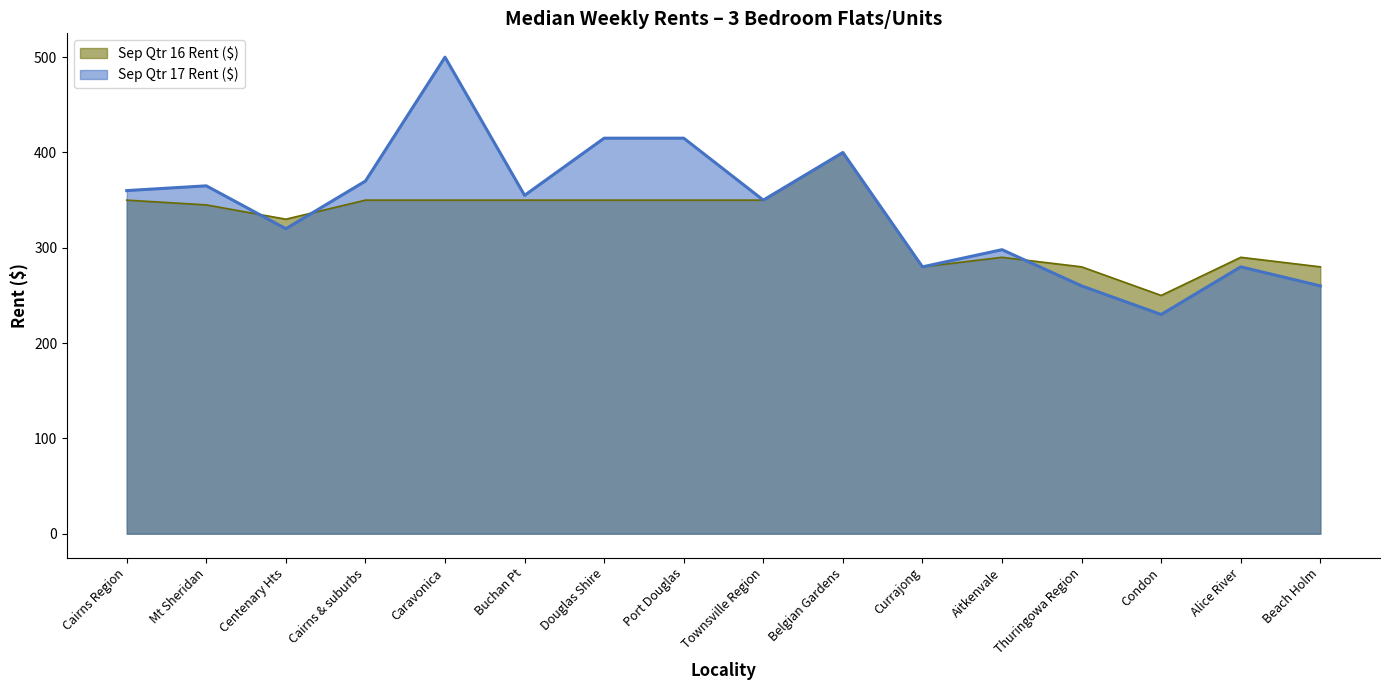

Which category has the lowest value across all series?

Condon